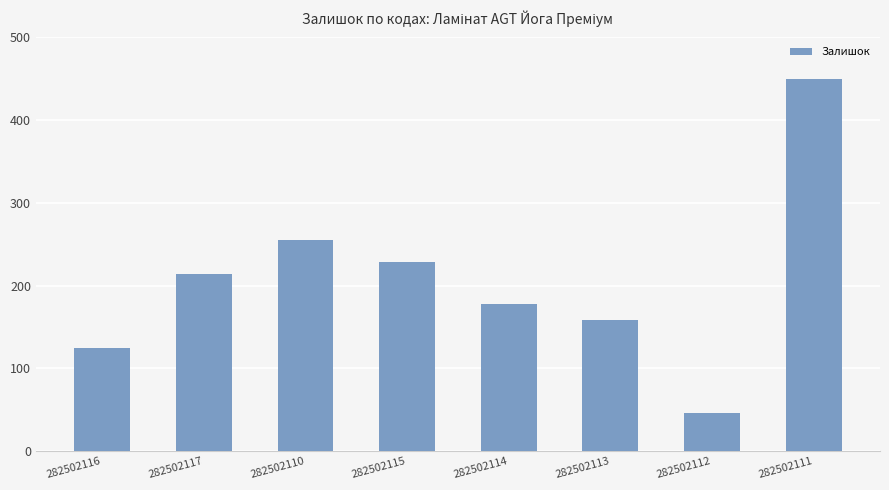

Approximately how many times larger is the value at 282502113 compared to 282502114?

0.9